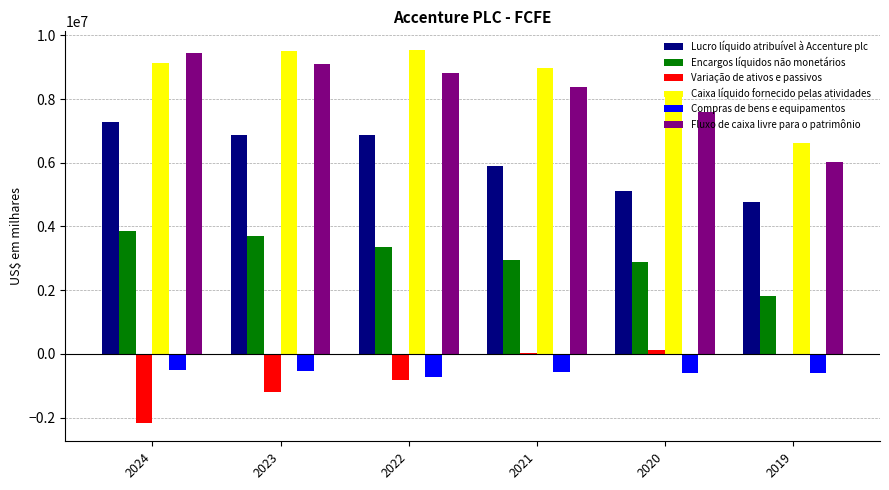

What are all the series names shown in the legend?

Lucro líquido atribuível à Accenture plc, Encargos líquidos não monetários, Variação de ativos e passivos, Caixa líquido fornecido pelas atividades, Compras de bens e equipamentos, Fluxo de caixa livre para o patrimônio